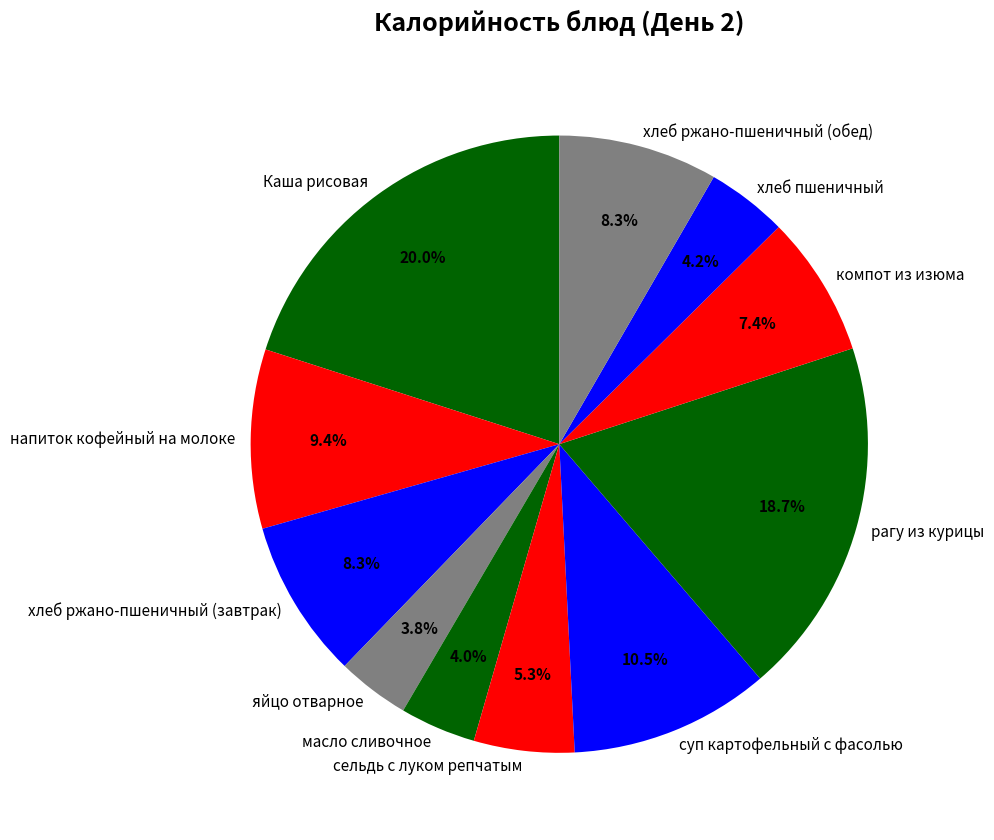

What percentage is NOT represented by хлеб пшеничный?

95.8%